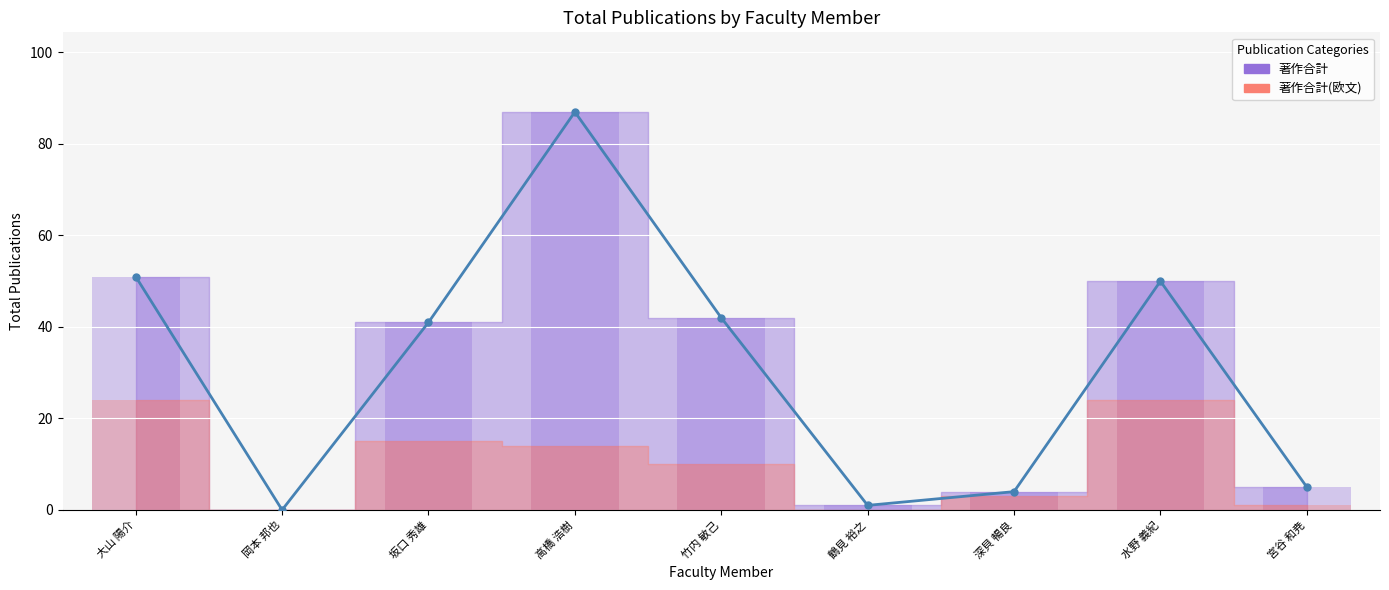

What is the average value?

31